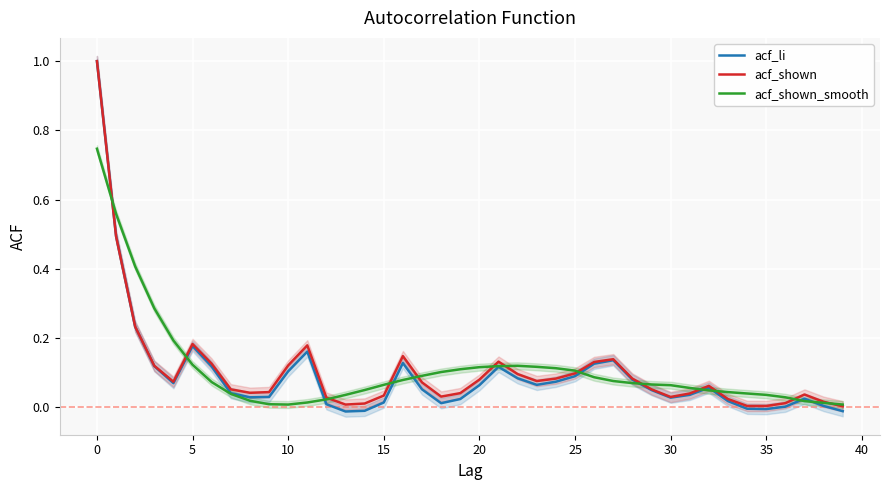

True or false: acf_shown has more than 0 interior local peaks.

True